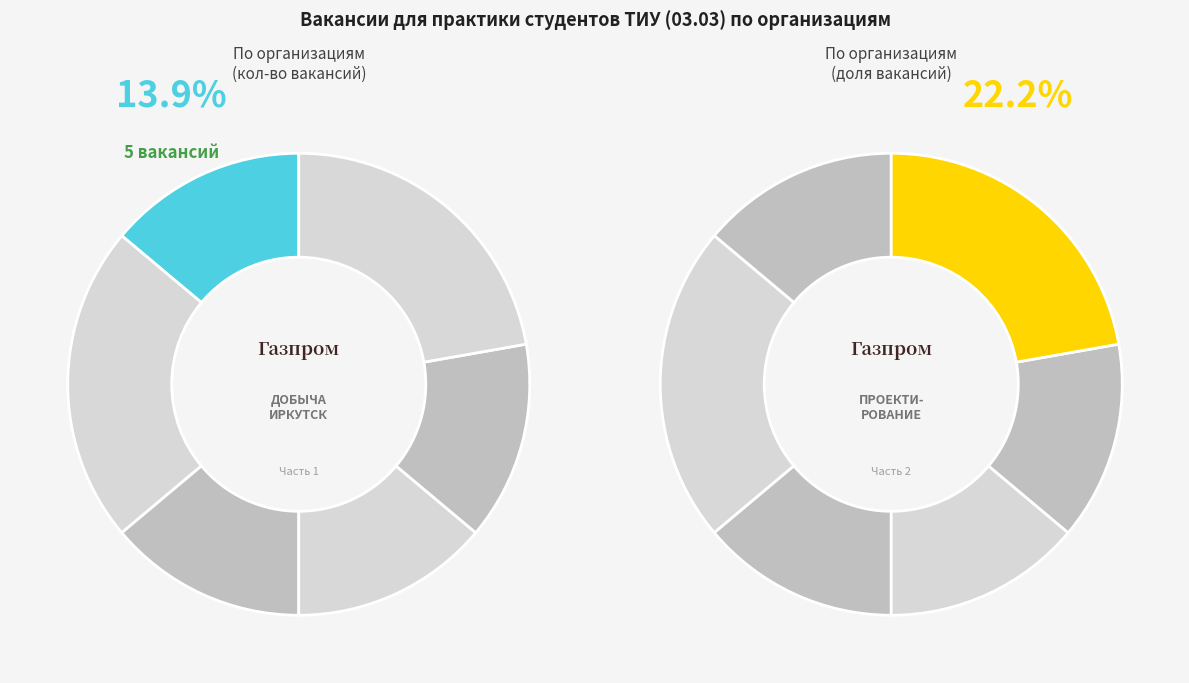

Does ООО "Газпром добыча Надым" account for over 50% of the chart?

No